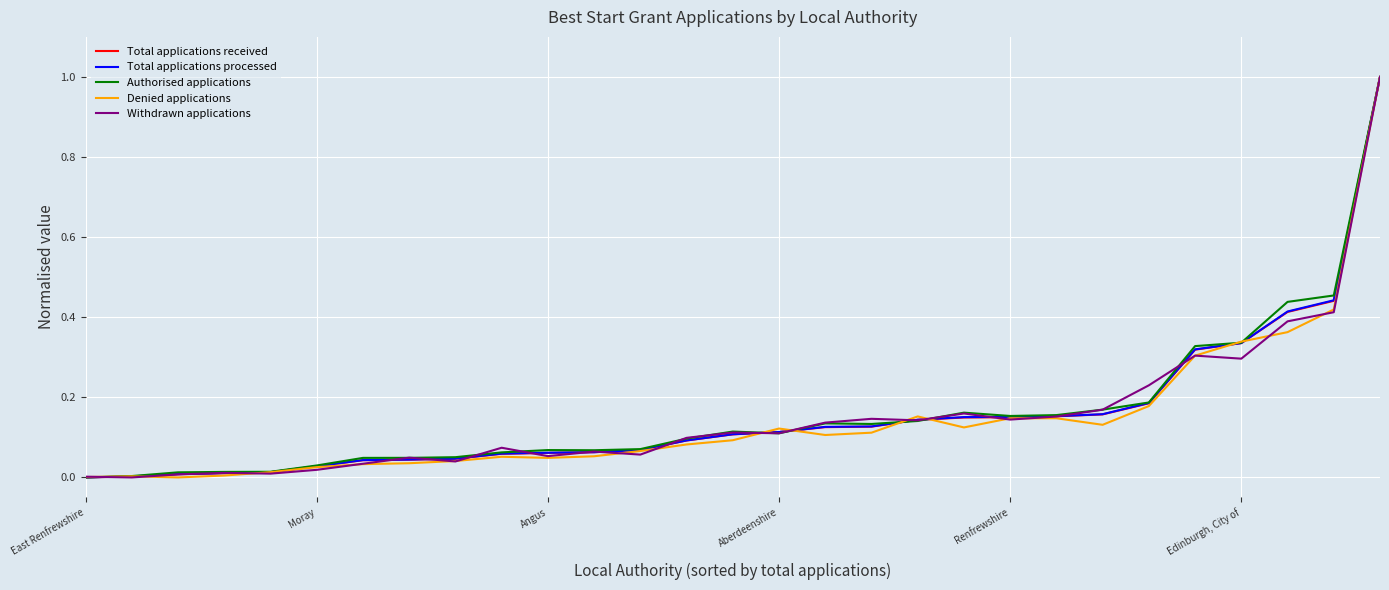

What is the maximum value for Total applications processed?

1.0